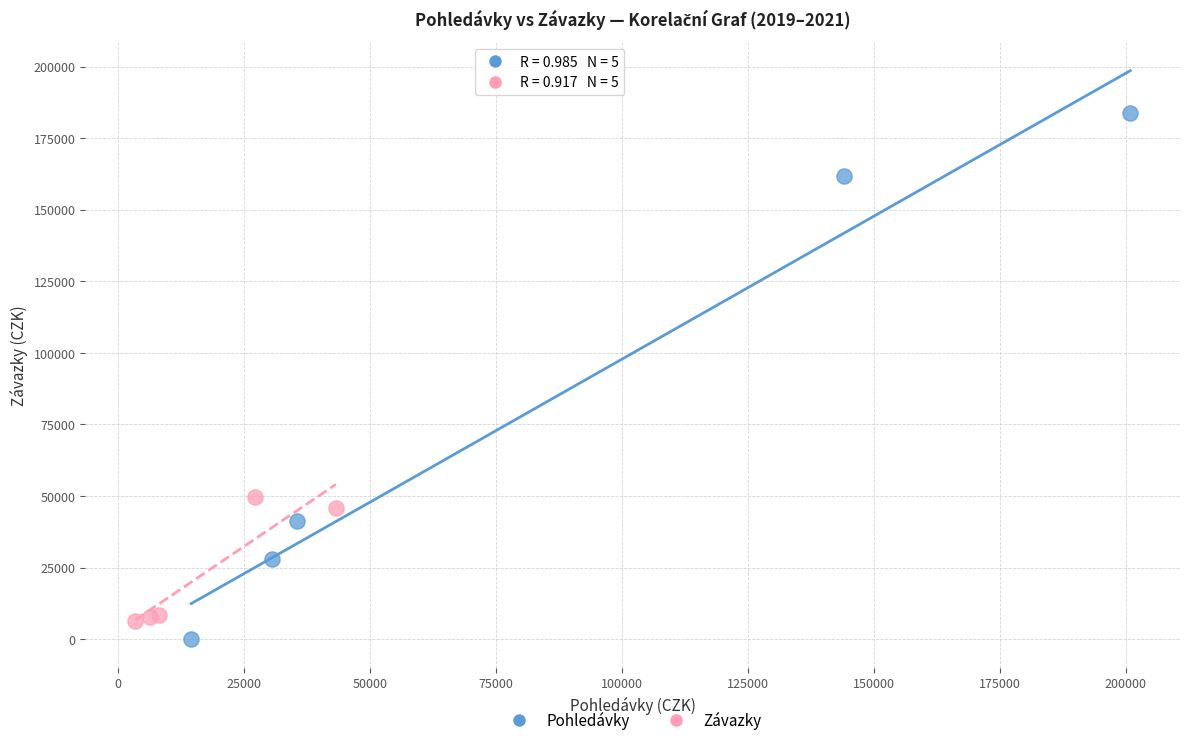

Which series contains the highest Y value?

Pohledávky